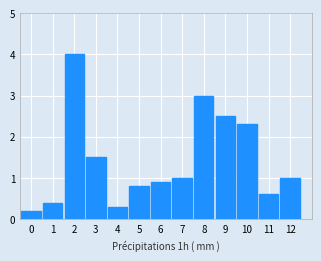

Reading right to left, list all the values displayed in this chart.

12=1.0	11=0.6	10=2.3	9=2.5	8=3.0	7=1.0	6=0.9	5=0.8	4=0.3	3=1.5	2=4.0	1=0.4	0=0.2